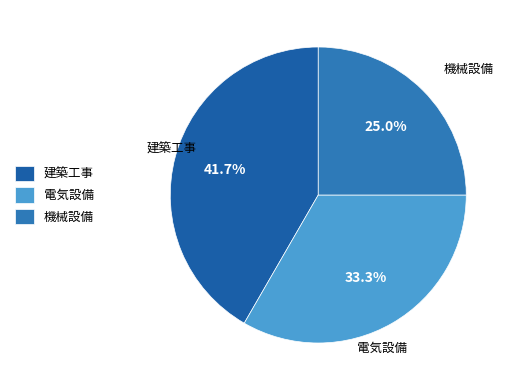

Approximately how many times larger is the value at 建築工事 compared to 機械設備?

1.7